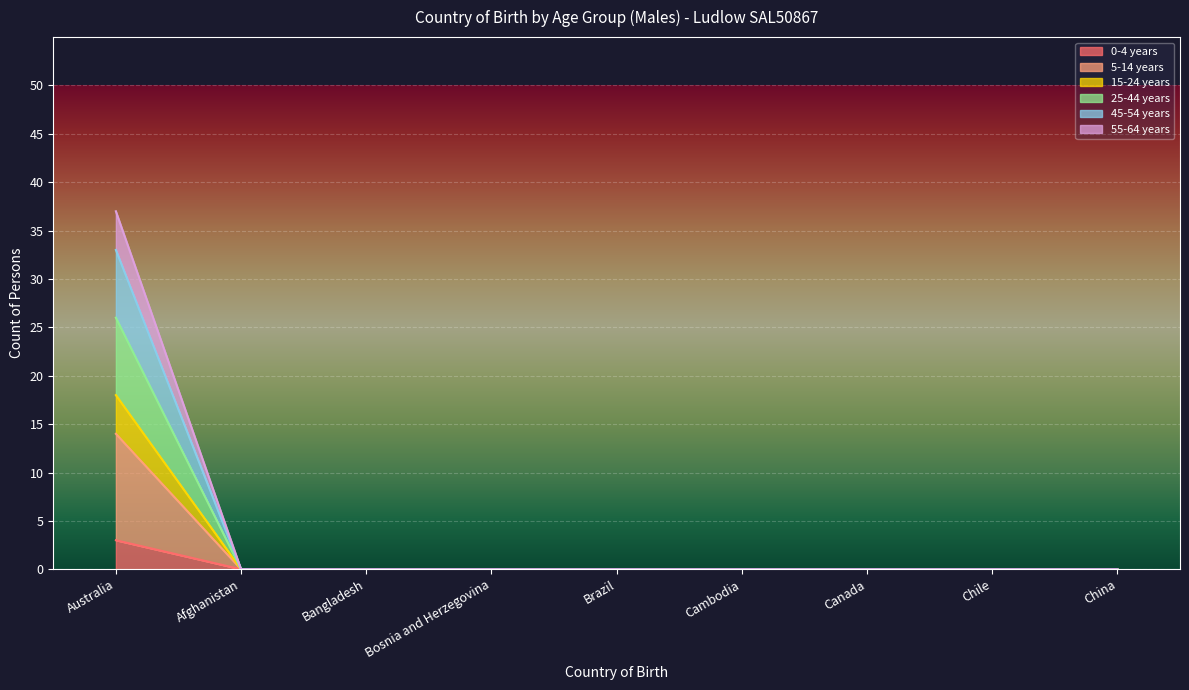

Where is 0-4 years nearest to the value 1?

Afghanistan